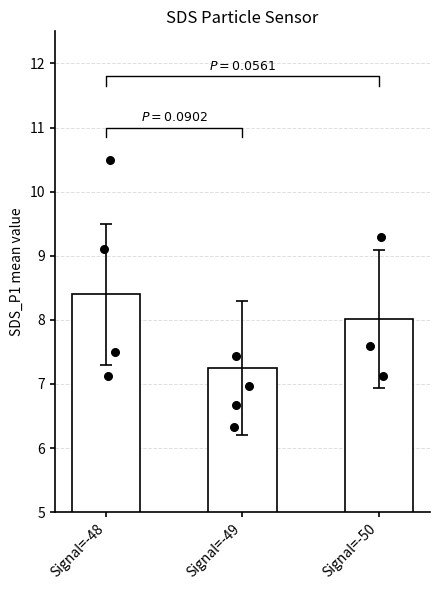

Which series has the largest total across all categories?

SDS_P1